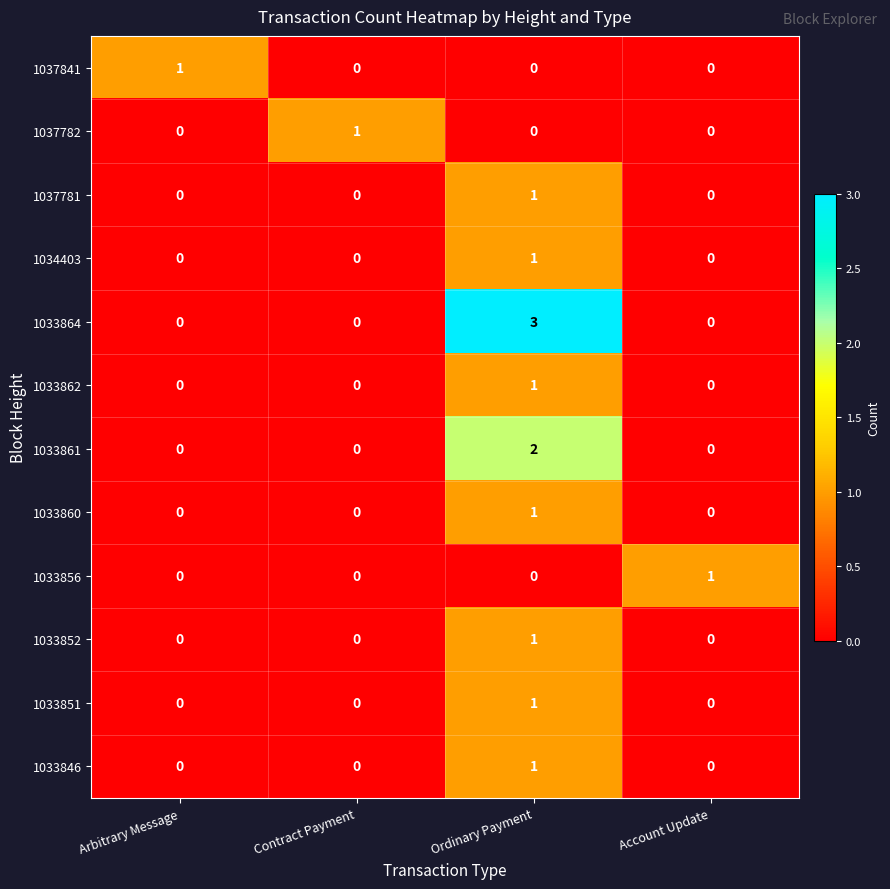

Count the 1037781 values in the range 0 to 1.

4